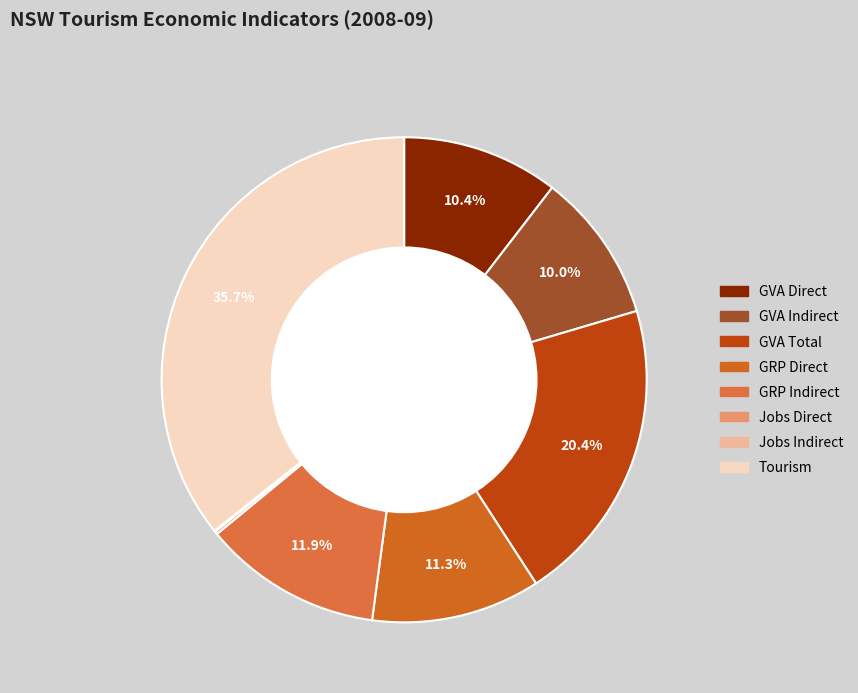

Count the number of slices in the pie.

8